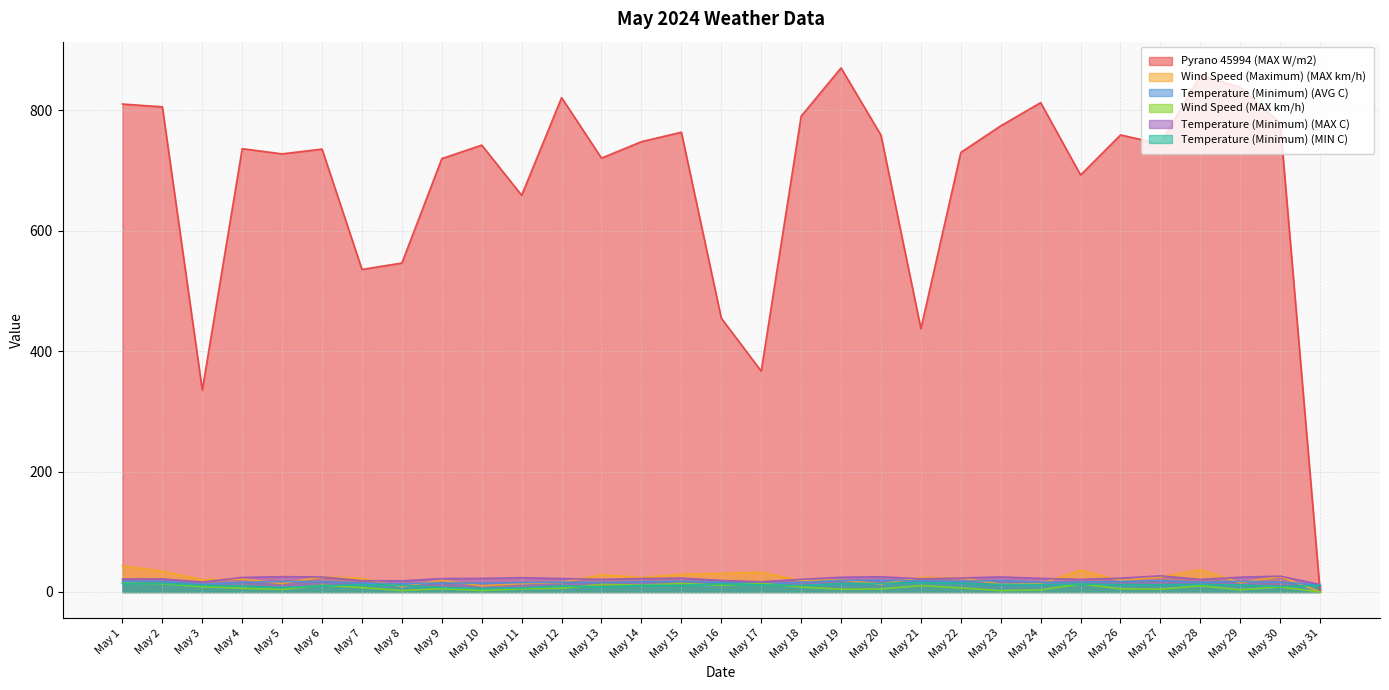

Which has a higher value, May 5 or May 30?

May 30